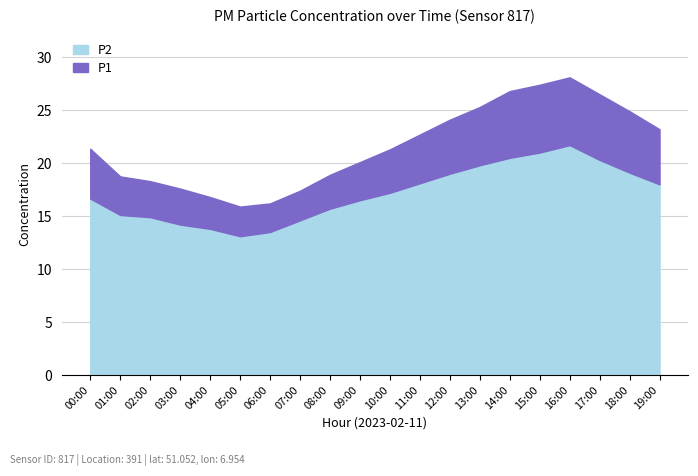

Rank the series by their average value, from lowest to highest.

P2, P1